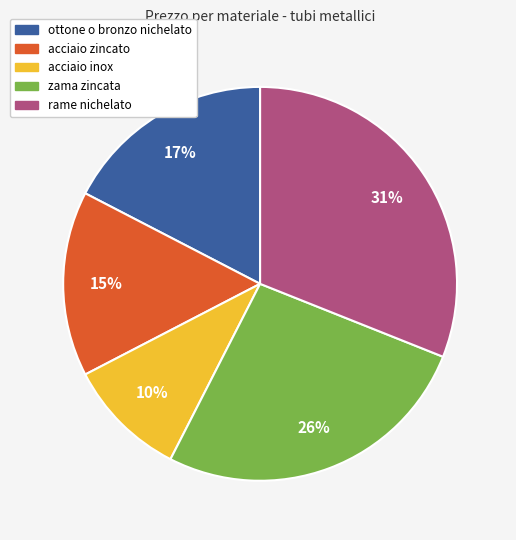

Is the sum of zama zincata and acciaio inox greater than half?

No